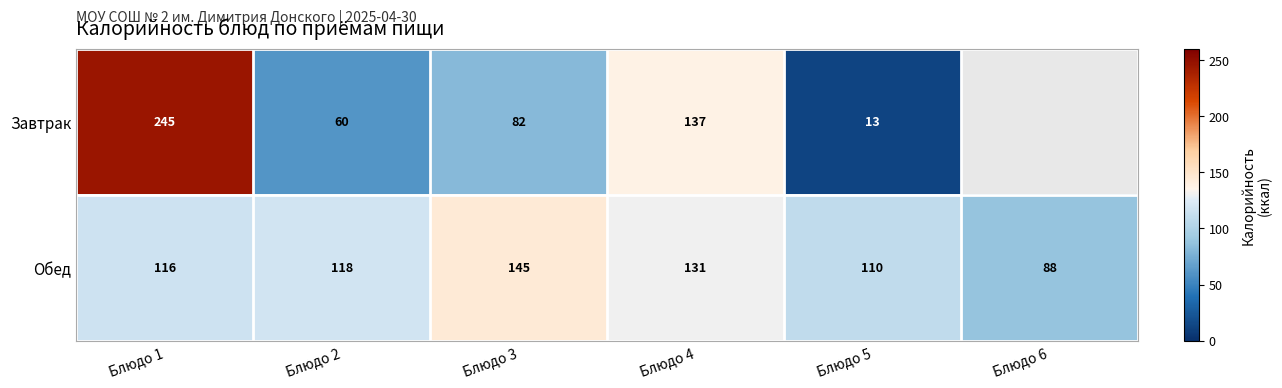

At how many categories does at least one series exceed 178?

1